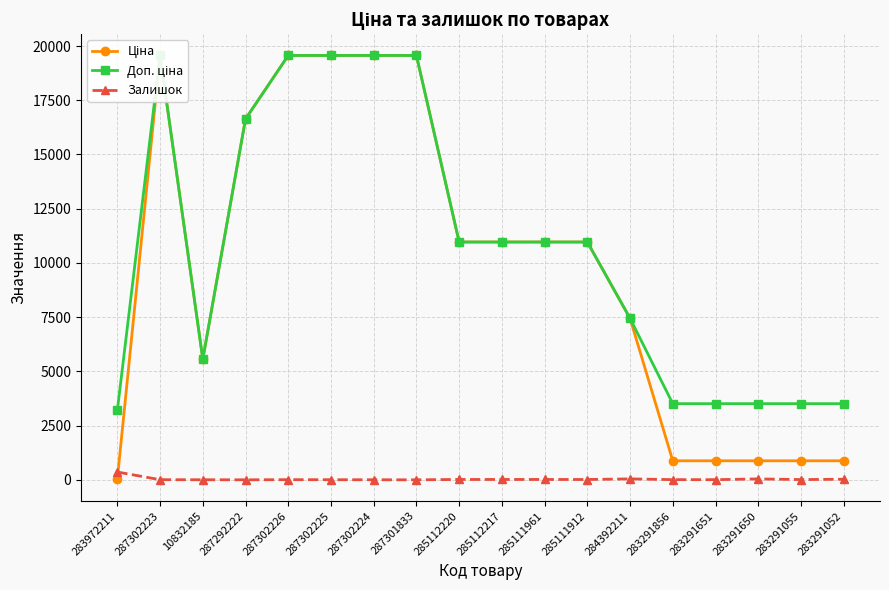

What is the label of the 5th point from the right?

283291856